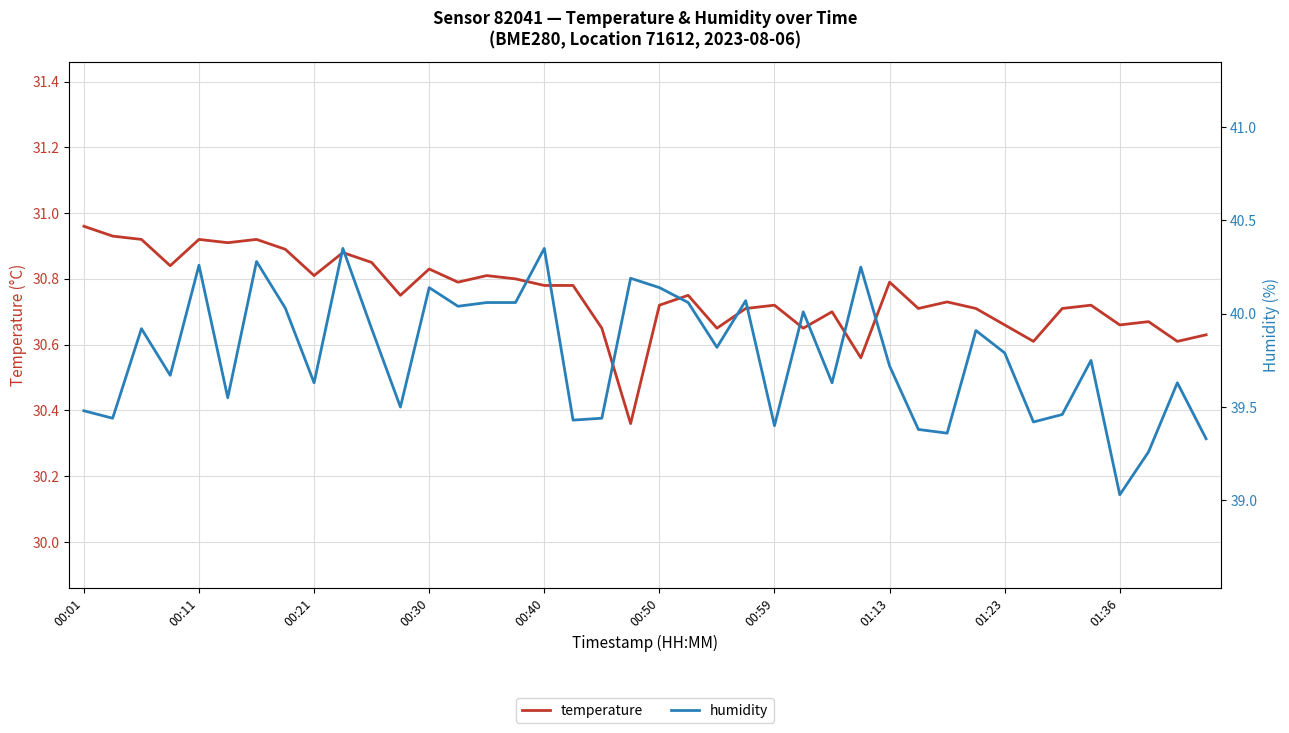

True or false: temperature and humidity cross at least once.

False